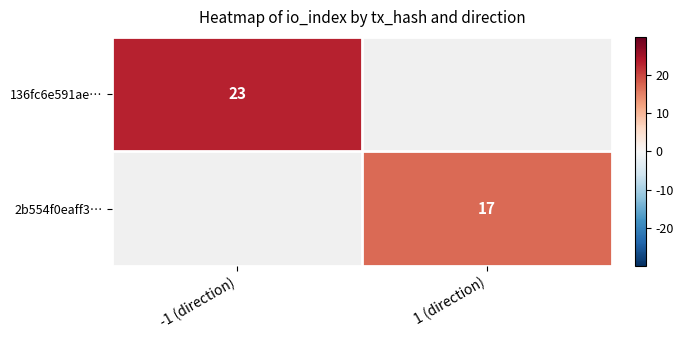

True or false: 136fc6e591ae… has a value of 23 at -1 (direction).

True